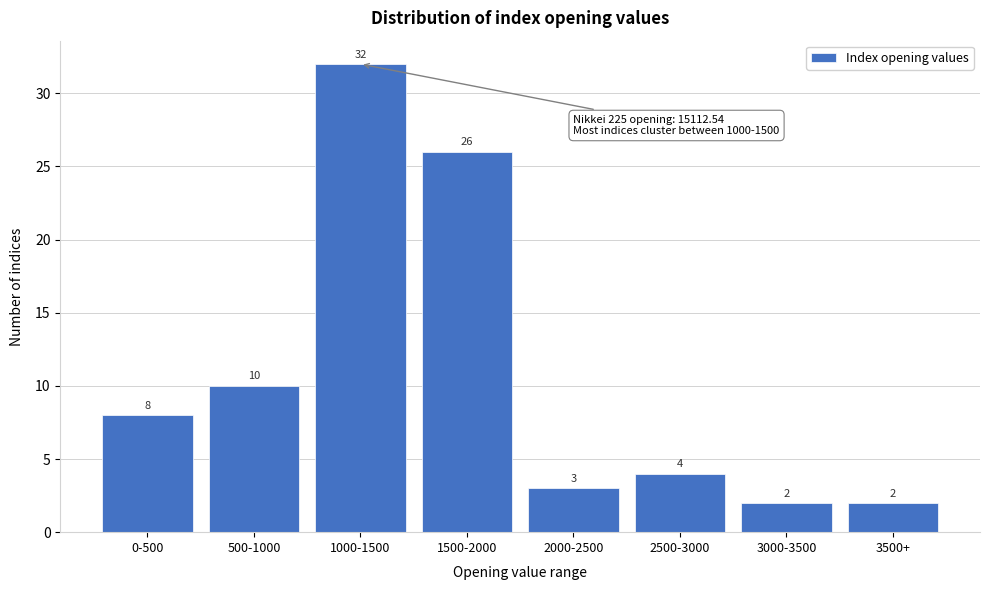

Reading left to right, extract all data points from this chart.

8	10	32	26	3	4	2	2